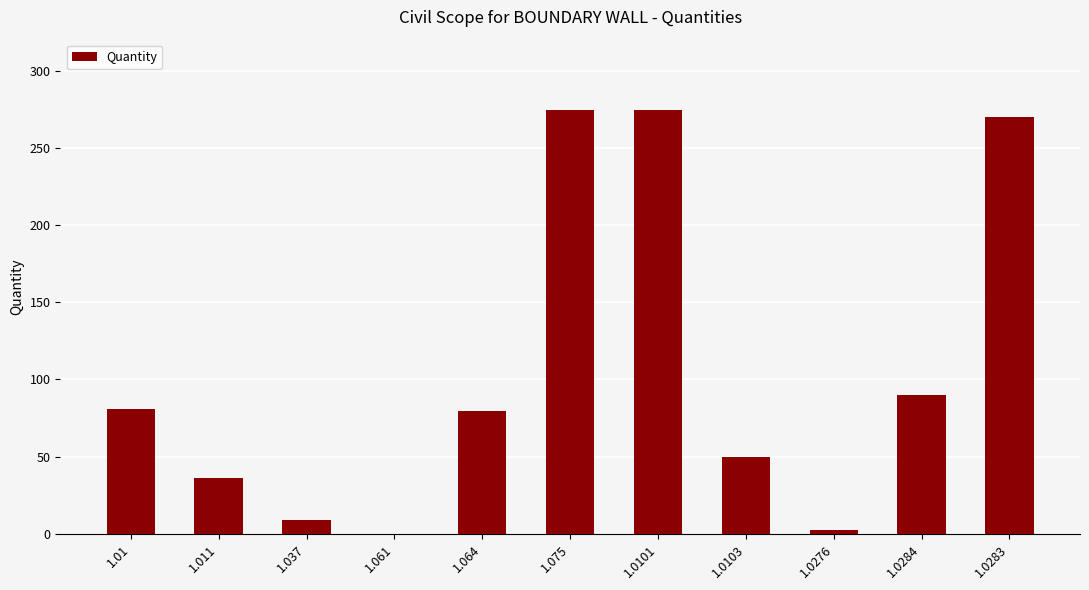

How many distinct data groups are displayed?

1